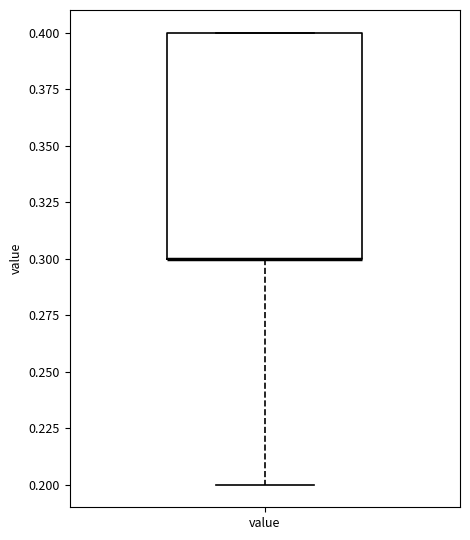

Where is the upper edge of the box for value on the y-axis? The values are not printed on the chart, so give them approximately, as read against the axis.

0.4